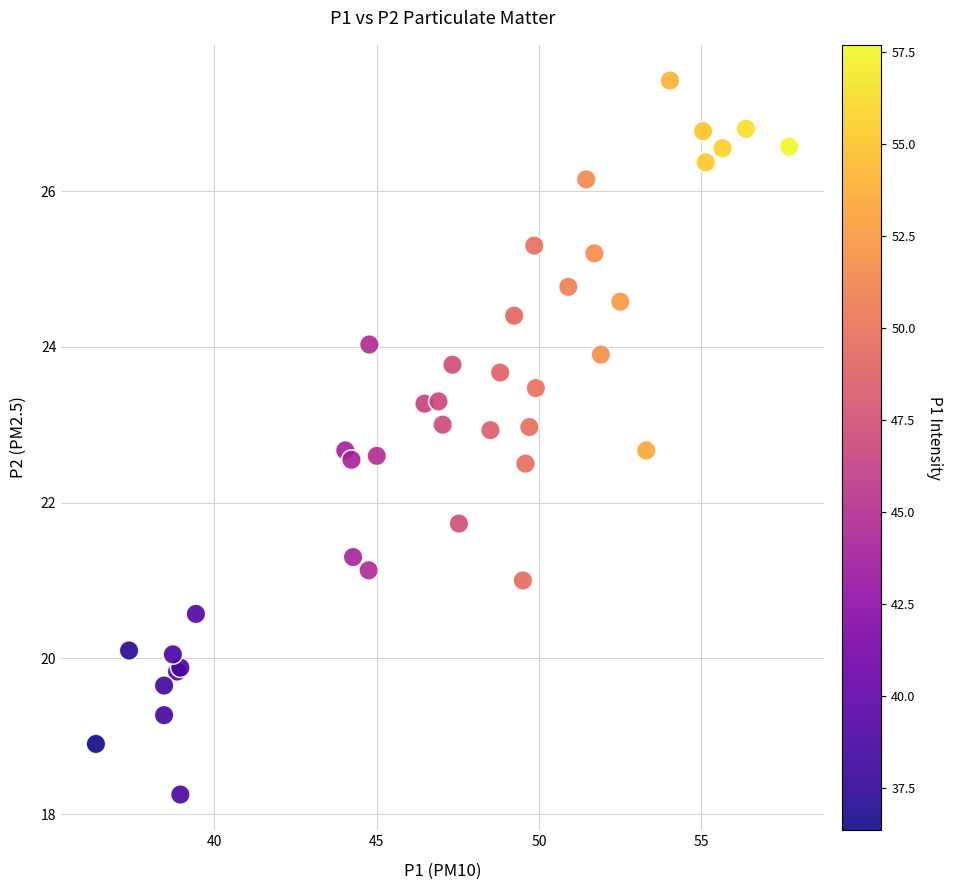

What Y value in the scatter plot is closest to 22?

21.7